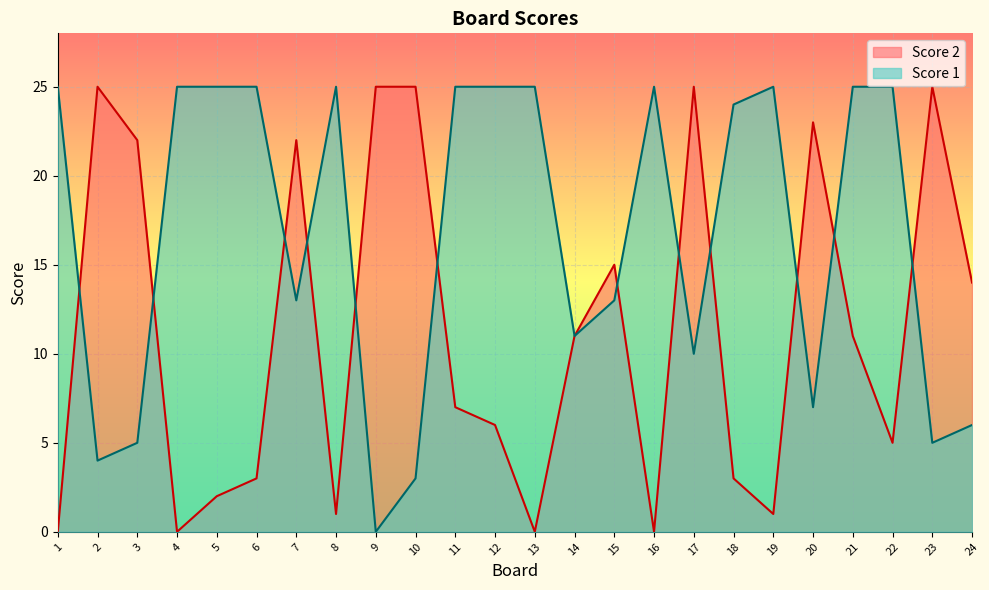

Which label corresponds to the smallest value in the chart?

9